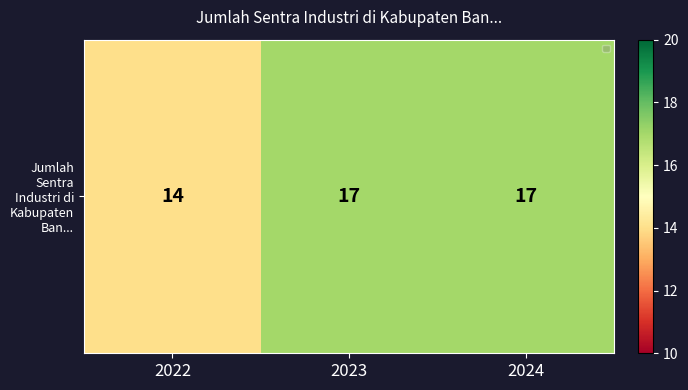

List the labels in order of value, smallest first.

2022, 2023, 2024